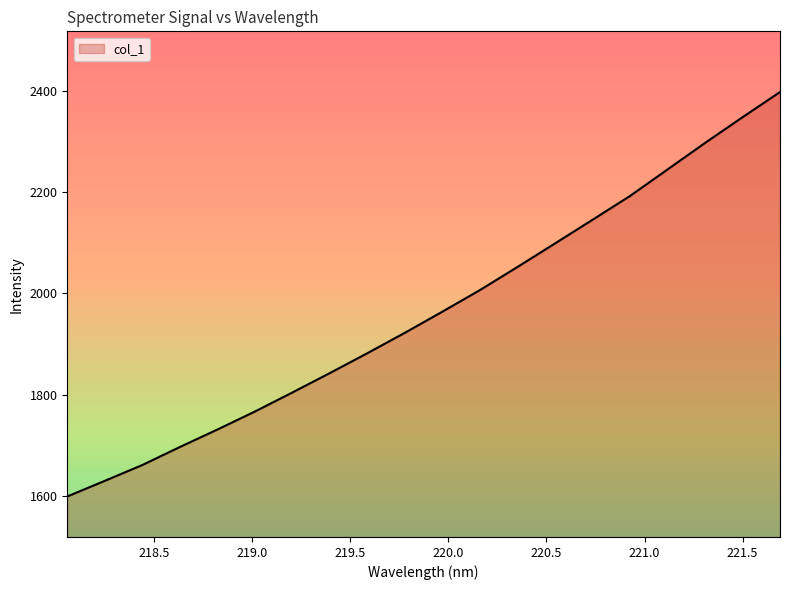

What is the change in value from 218.0596 to 220.7354?

+546.3